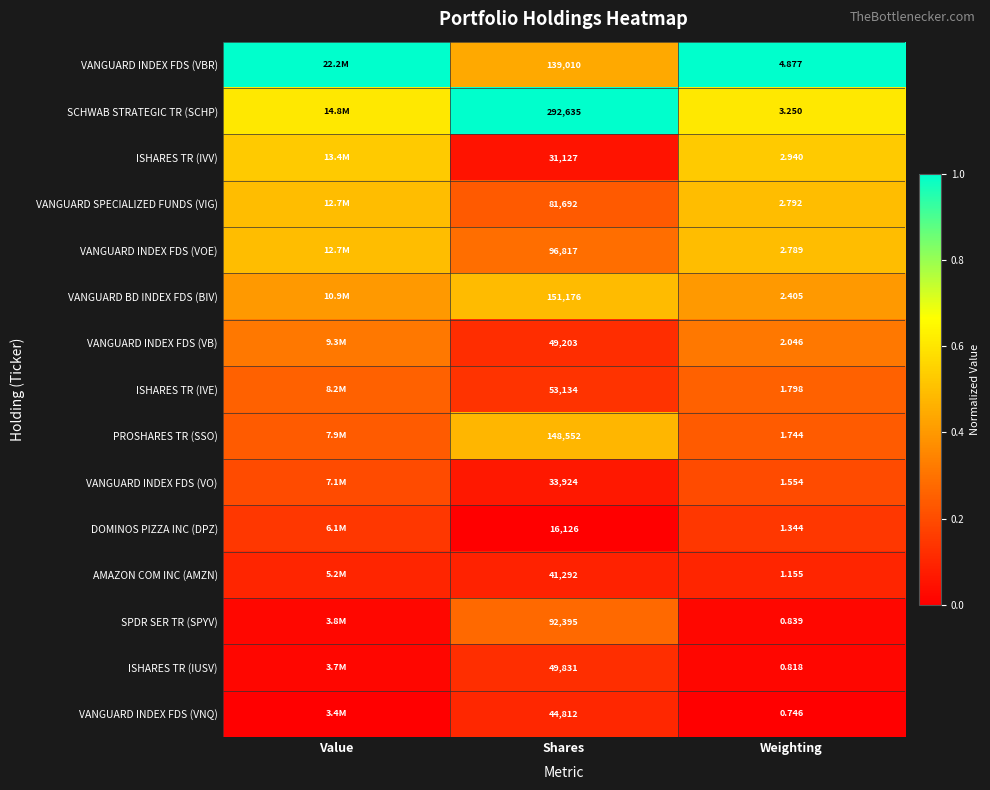

At Shares, list the series in order from smallest to largest.

DOMINOS PIZZA INC (DPZ), ISHARES TR (IVV), VANGUARD INDEX FDS (VO), AMAZON COM INC (AMZN), VANGUARD INDEX FDS (VNQ), VANGUARD INDEX FDS (VB), ISHARES TR (IUSV), ISHARES TR (IVE), VANGUARD SPECIALIZED FUNDS (VIG), SPDR SER TR (SPYV), VANGUARD INDEX FDS (VOE), VANGUARD INDEX FDS (VBR), PROSHARES TR (SSO), VANGUARD BD INDEX FDS (BIV), SCHWAB STRATEGIC TR (SCHP)